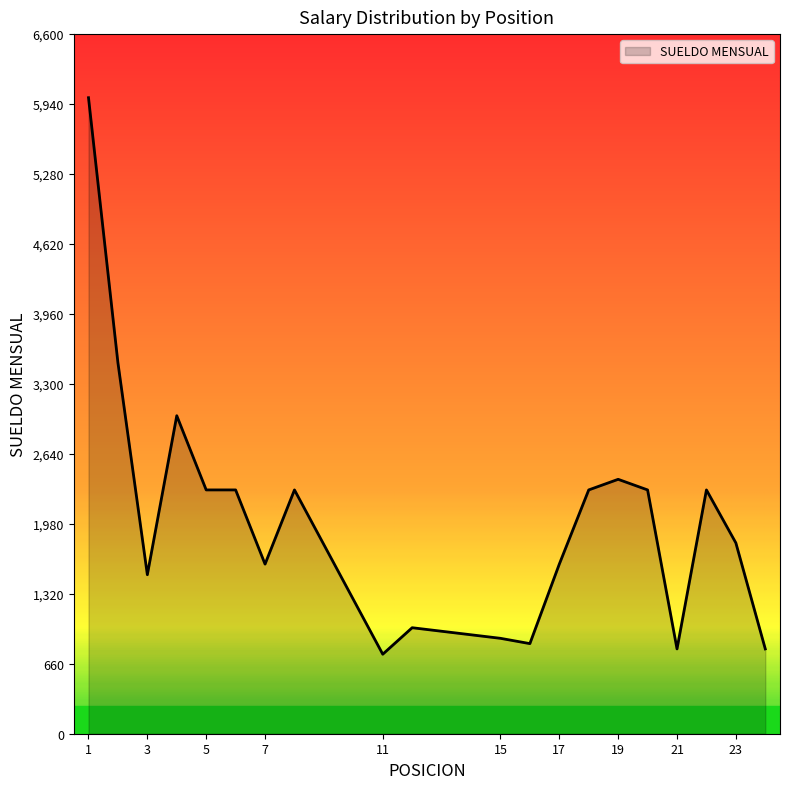

What is the minimum value shown in the chart?

750